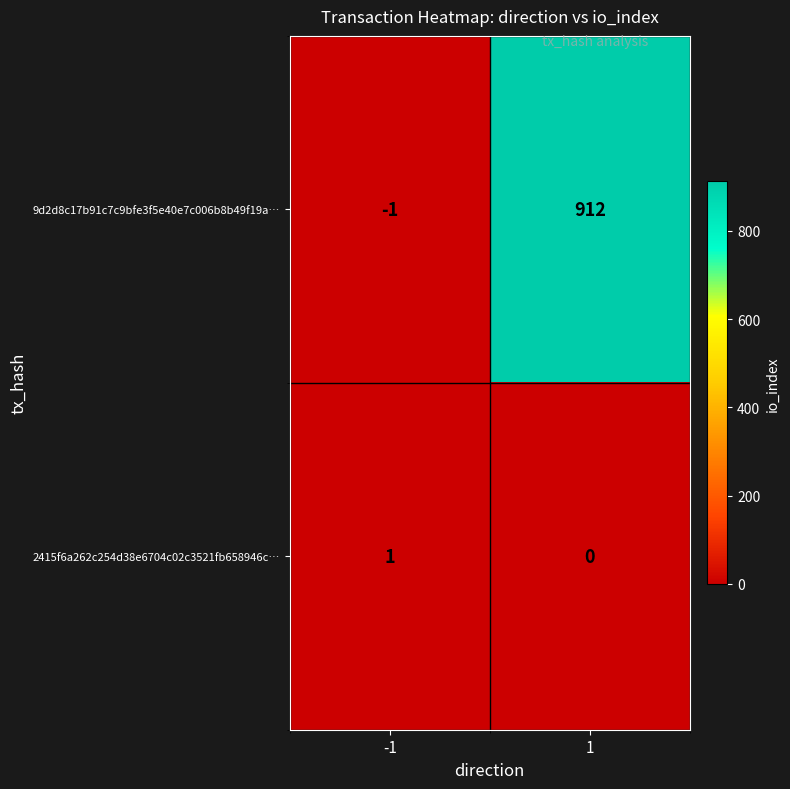

At -1, list the series in order from smallest to largest.

9d2d8c17b91c7c9bfe3f5e40e7c006b8b49f19a…, 2415f6a262c254d38e6704c02c3521fb658946c…